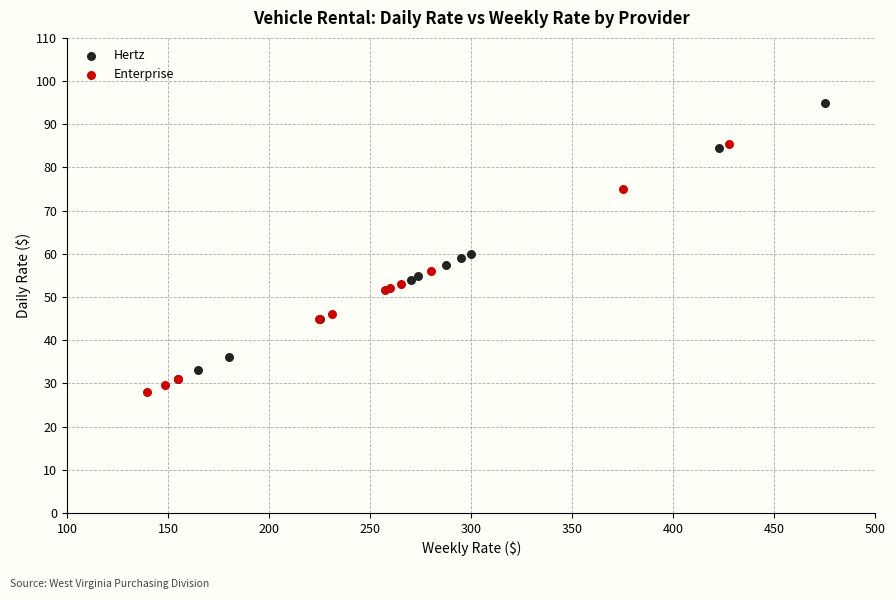

Which series has the largest Y range (max minus min)?

Hertz